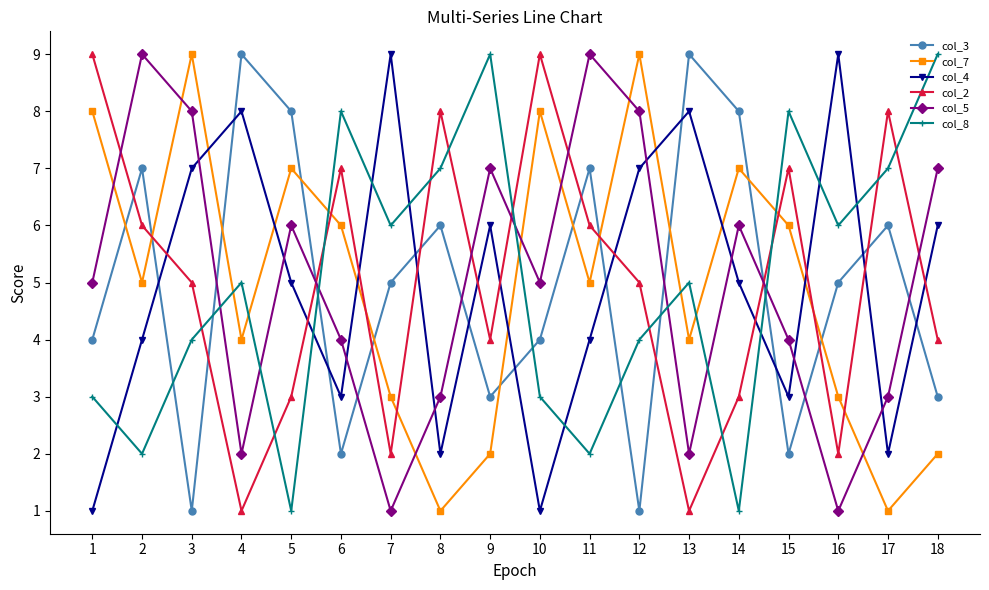

True or false: col_8 has more than 0 interior local peaks.

True